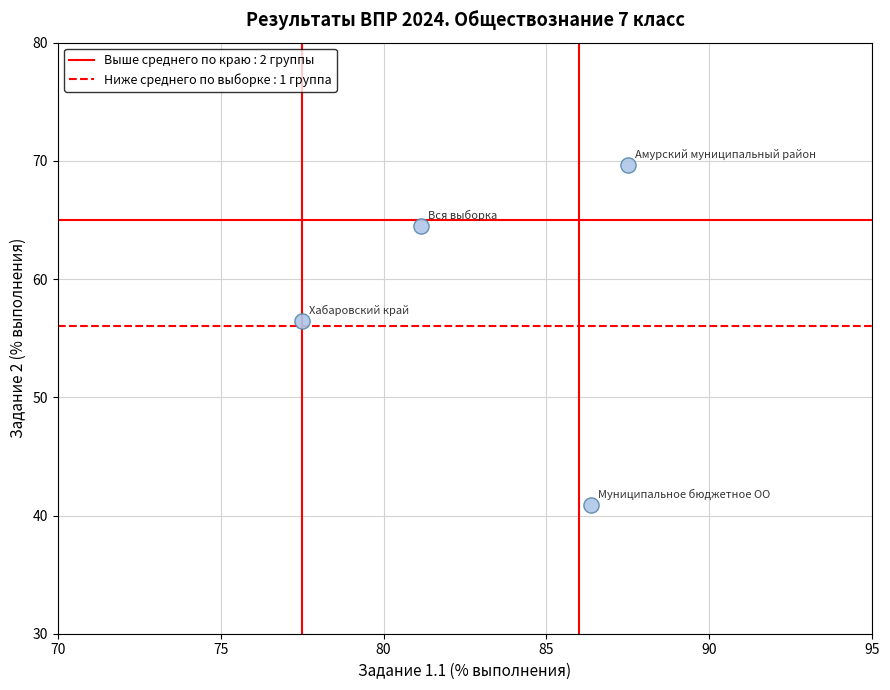

What is the average X value?

83.1